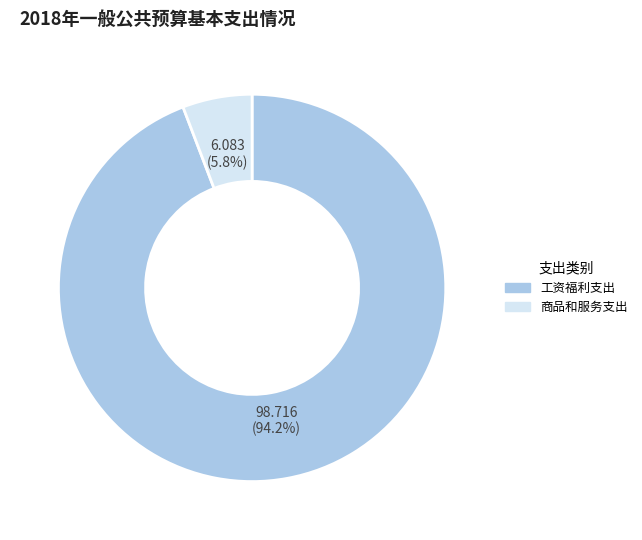

Approximately how many times larger is the value at 工资福利支出 compared to 商品和服务支出?

16.2